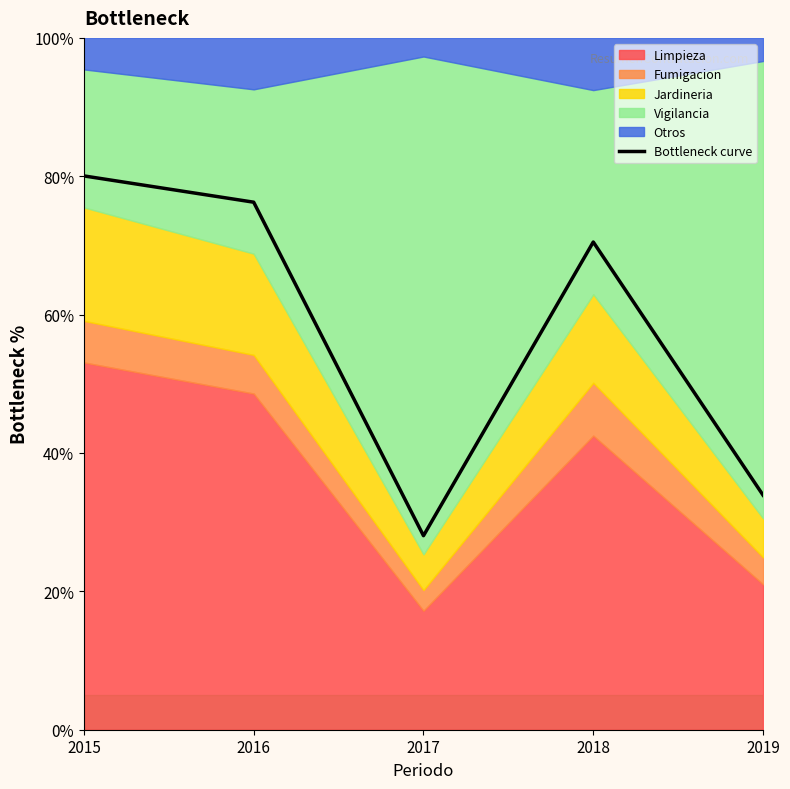

List the labels in order of value, largest first.

2015, 2016, 2018, 2019, 2017